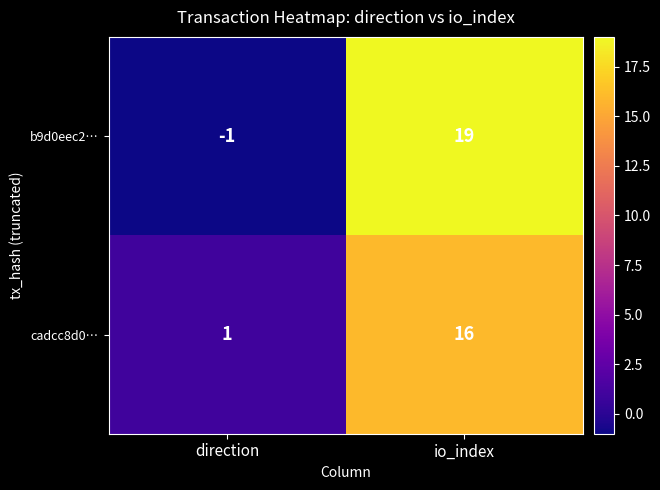

Where is b9d0eec2… nearest to the value 9?

direction